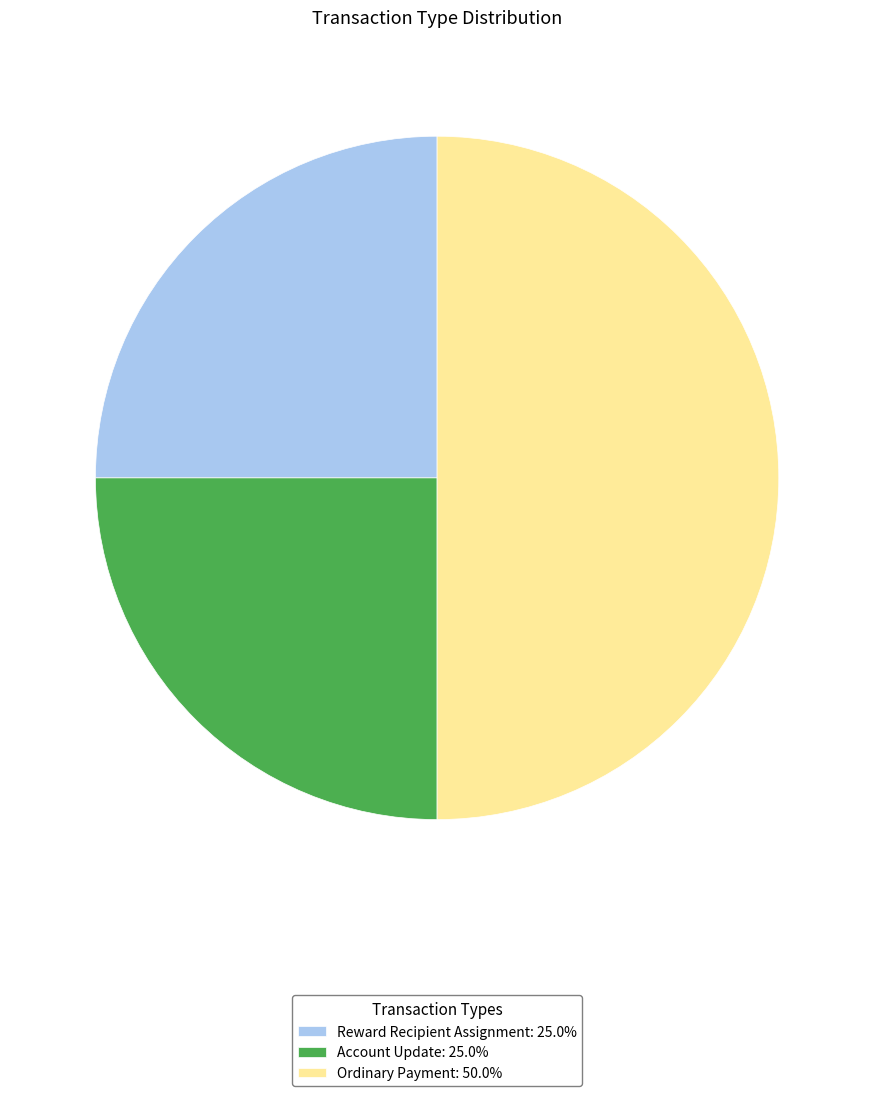

Which category has the biggest portion of the pie?

Ordinary Payment